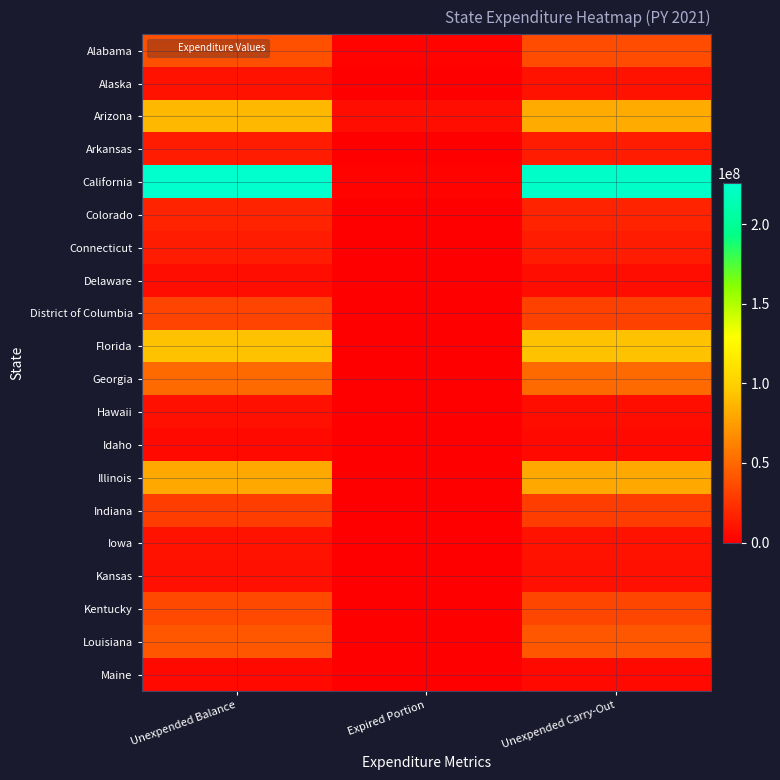

What is the greatest value displayed?

225765181